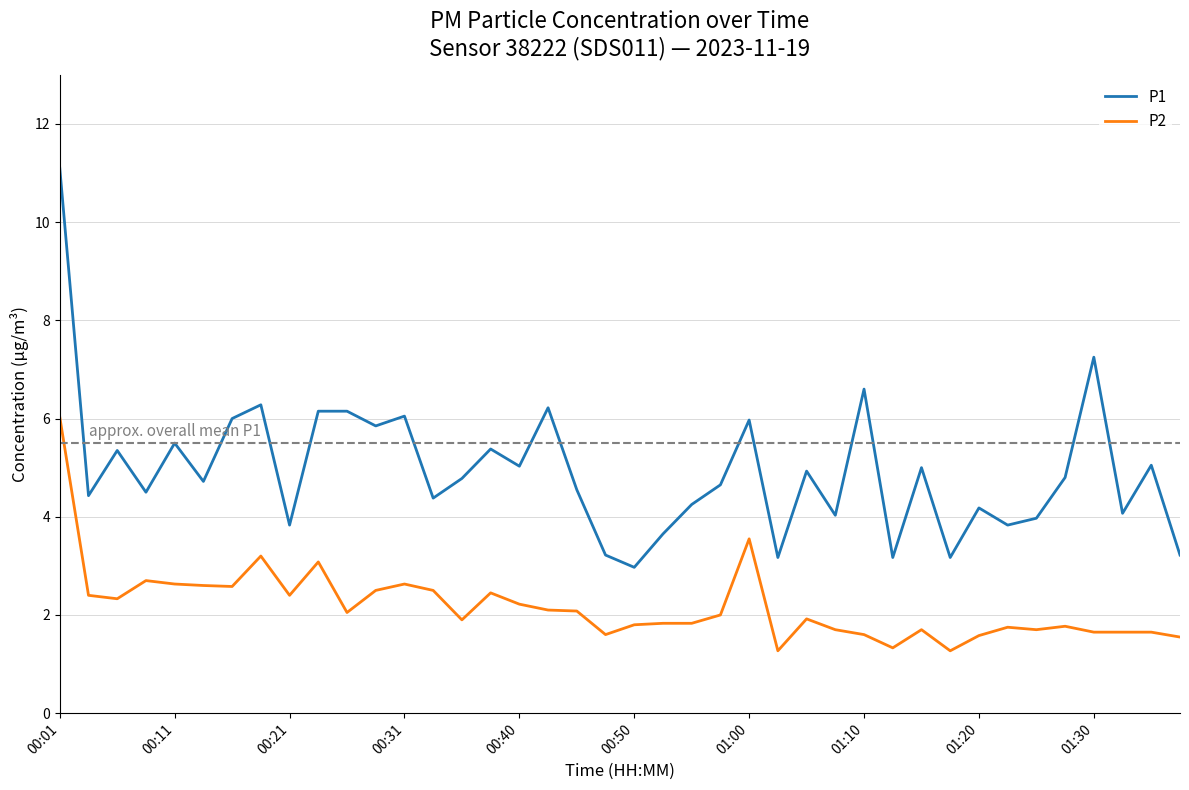

How many lines are shown in the chart?

2